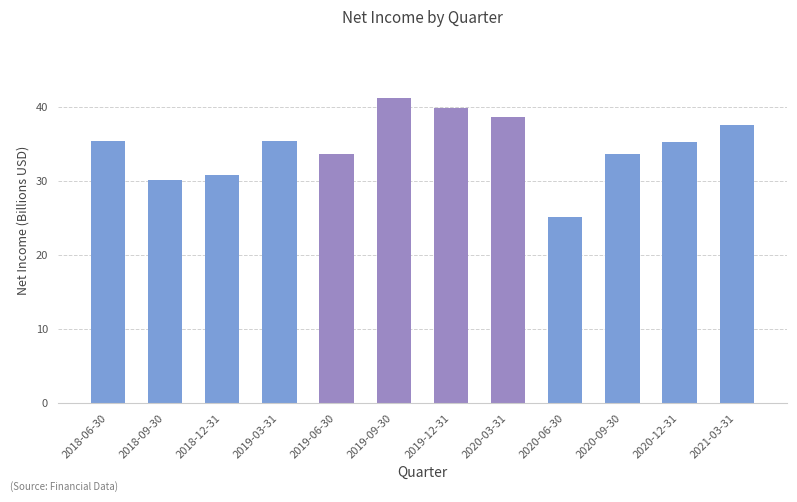

What is the value of the 2nd bar from the left?

30.0